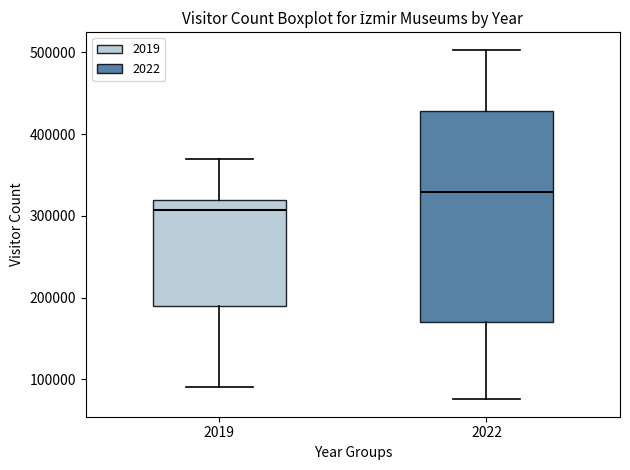

Reading left to right, transcribe this box plot: for each box, give where its median line is, the range the box spans, and where its two whiskers end, as read against the y-axis. The values are not printed on the chart, so give them approximately, as read against the axis.

2019: median 310000, box 190000 to 320000, whiskers 90000 to 370000
2022: median 330000, box 170000 to 430000, whiskers 80000 to 500000